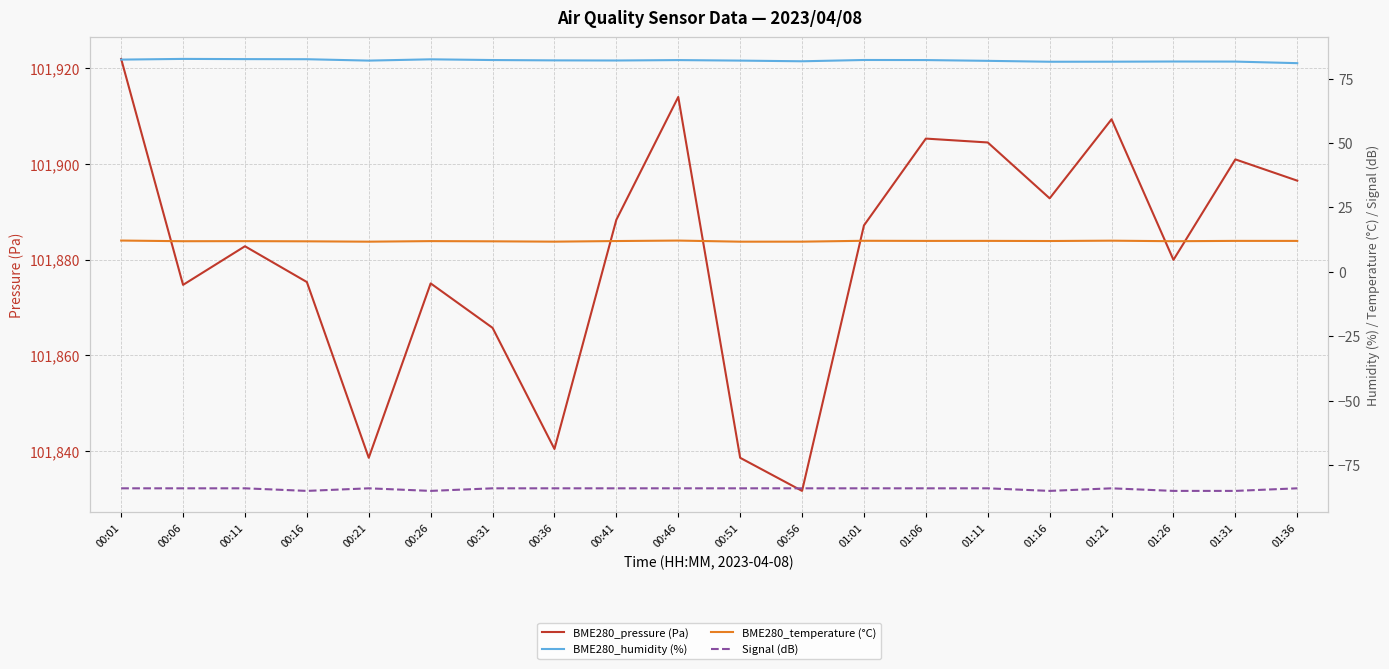

Rank the categories by BME280_pressure (Pa) value from highest to lowest.

00:01, 00:46, 01:21, 01:06, 01:11, 01:31, 01:36, 01:16, 00:41, 01:01, 00:11, 01:26, 00:16, 00:26, 00:06, 00:31, 00:36, 00:21, 00:51, 00:56